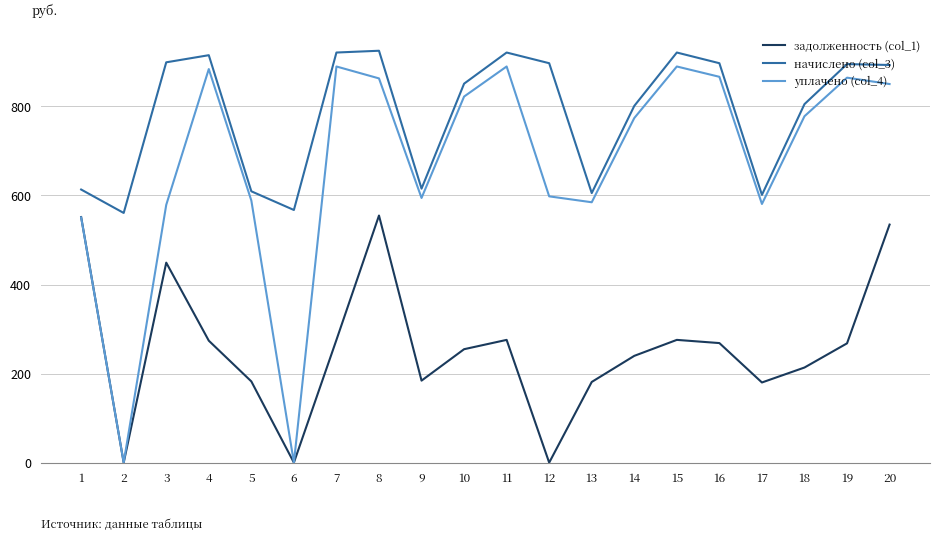

Is this an area chart (filled region under the line)?

No